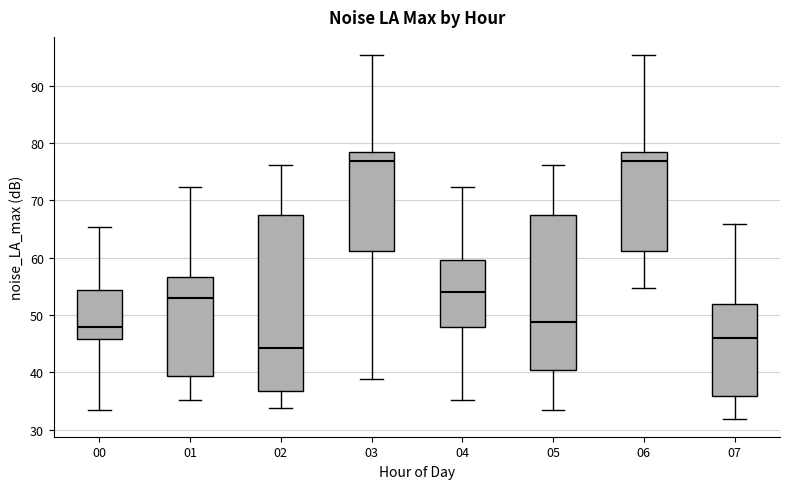

Which box's median line is the lowest?

02